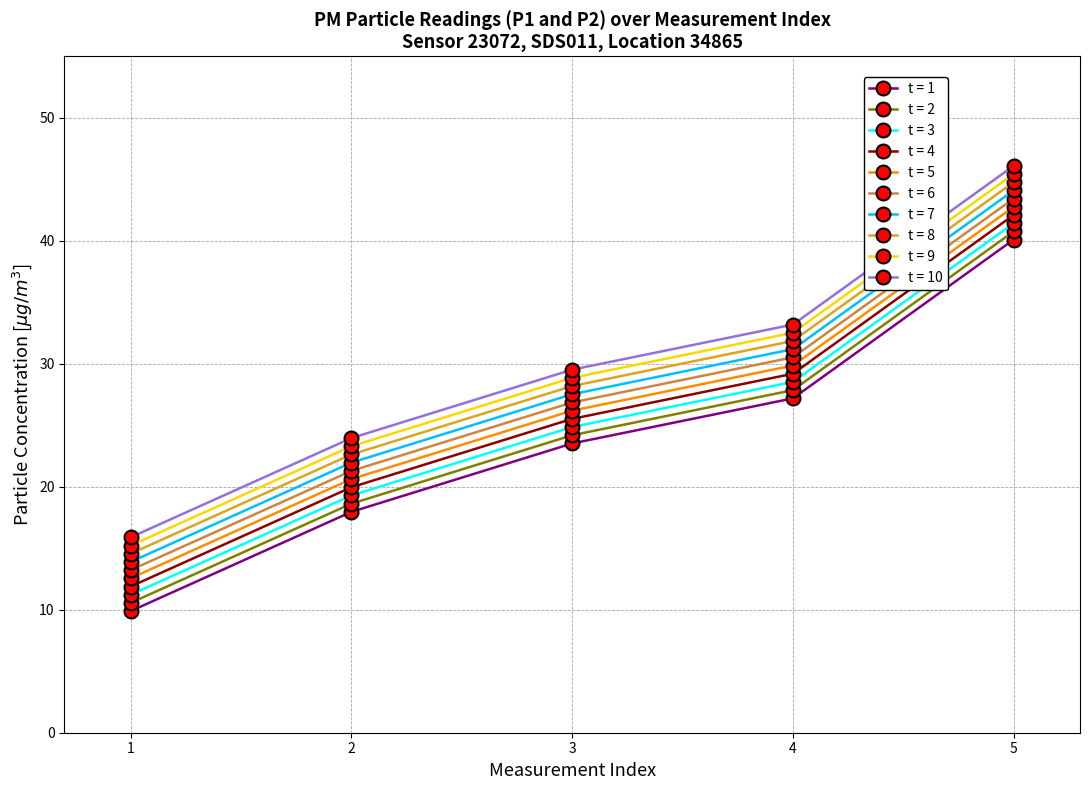

What value does the t = 8 series have at 1?

14.6